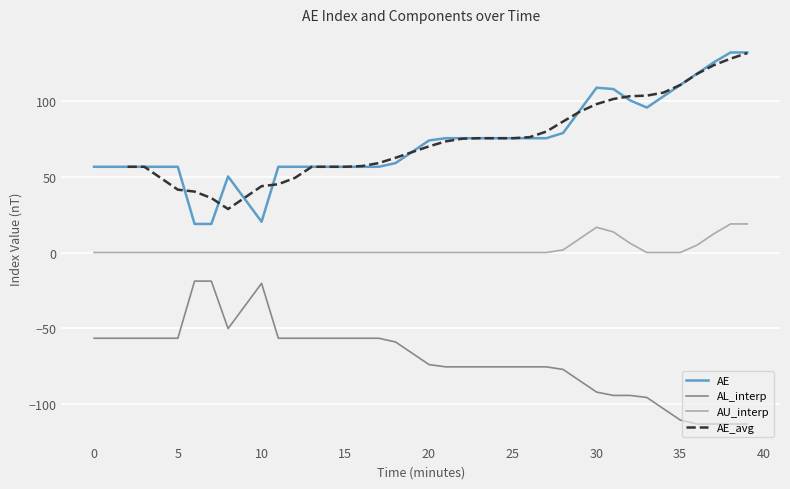

What is the highest value of the AL_interp series?

-18.9